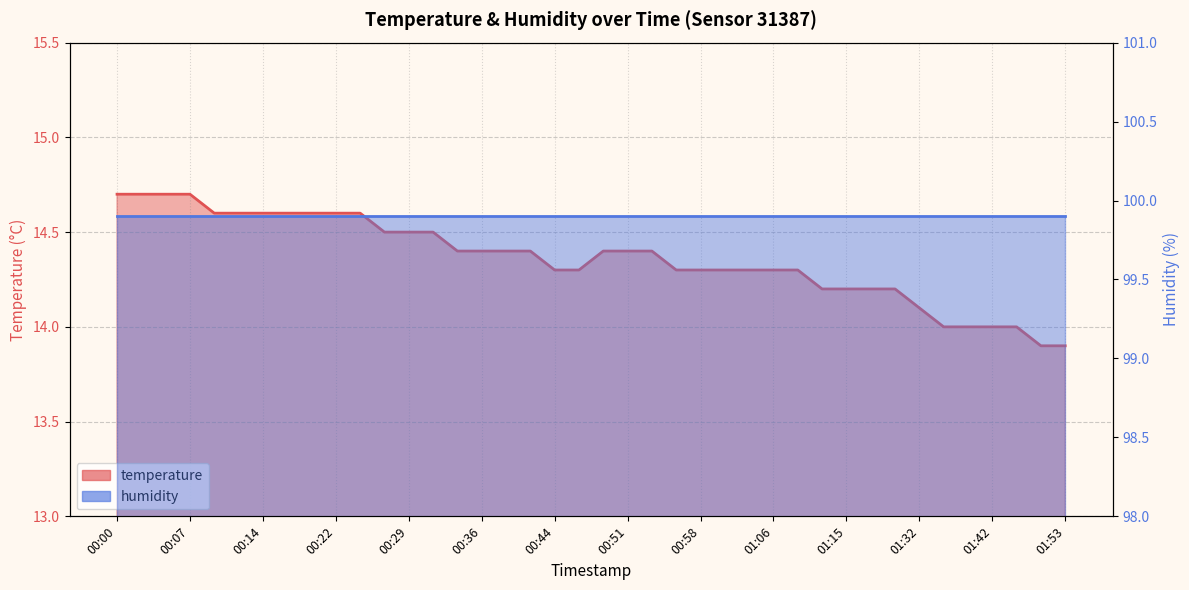

List the labels in order of value, largest first.

00:00, 00:02, 00:05, 00:07, 00:10, 00:12, 00:14, 00:17, 00:19, 00:22, 00:24, 00:27, 00:29, 00:31, 00:34, 00:36, 00:39, 00:41, 00:48, 00:51, 00:53, 00:44, 00:46, 00:56, 00:58, 01:01, 01:03, 01:06, 01:08, 01:10, 01:15, 01:18, 01:21, 01:32, 01:35, 01:37, 01:42, 01:48, 01:50, 01:53